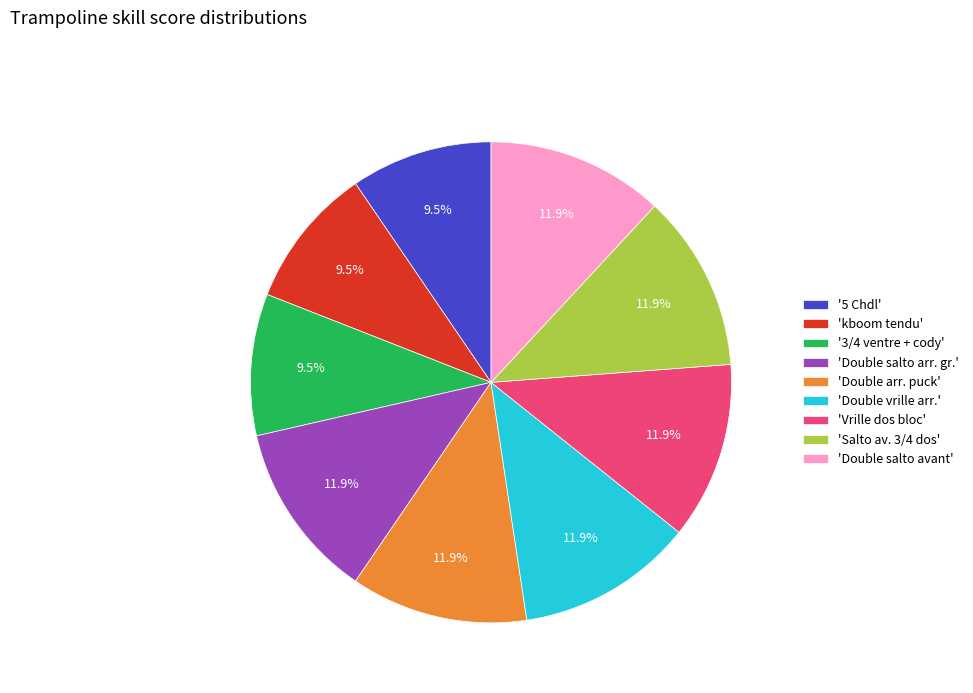

Approximately how many times larger is the value at 'Double arr. puck' compared to 'Double salto avant'?

1.0